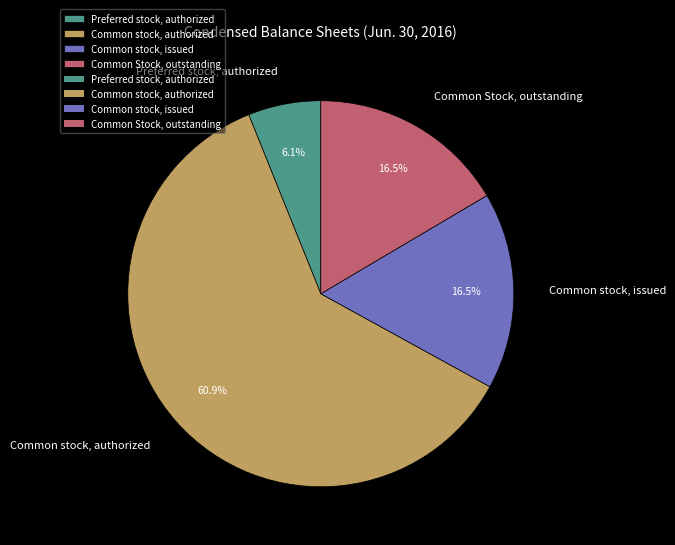

Which slice is the largest?

Common stock, authorized